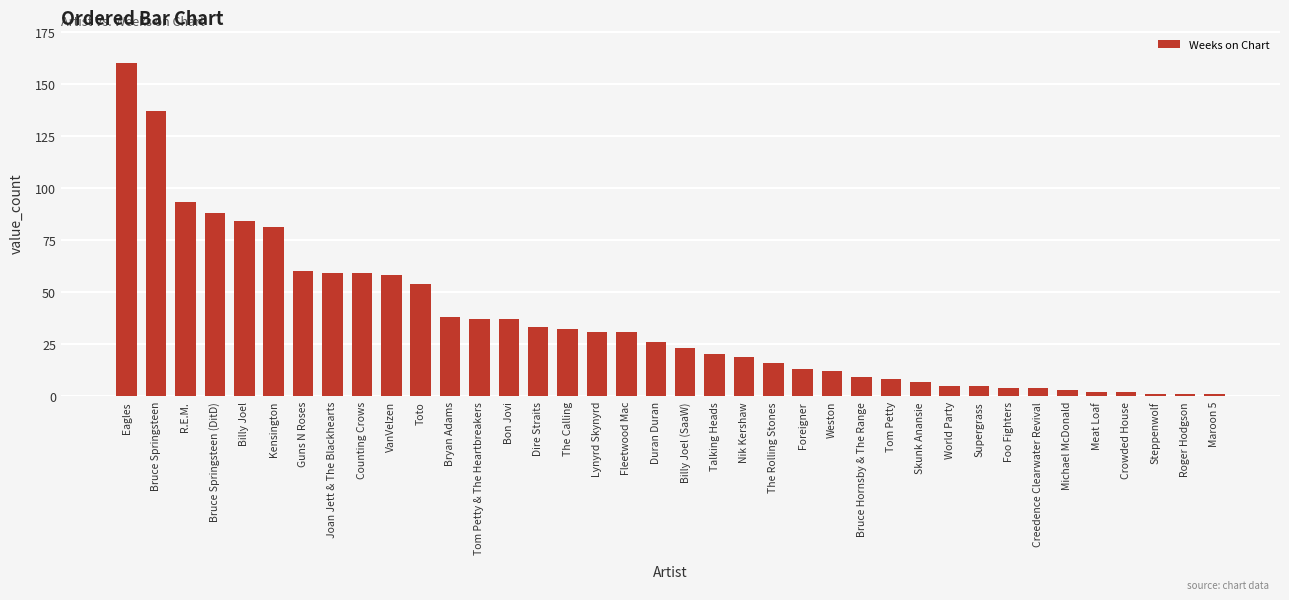

What is the average value?

36